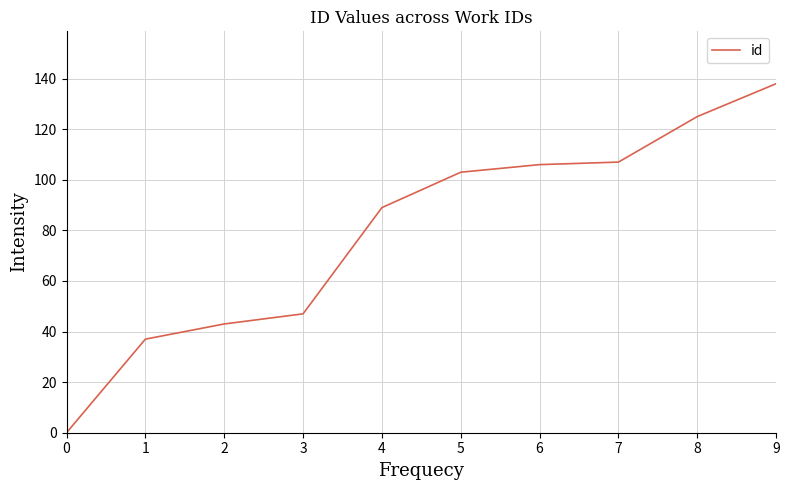

Approximately how many times larger is the value at 5 compared to 4?

1.2